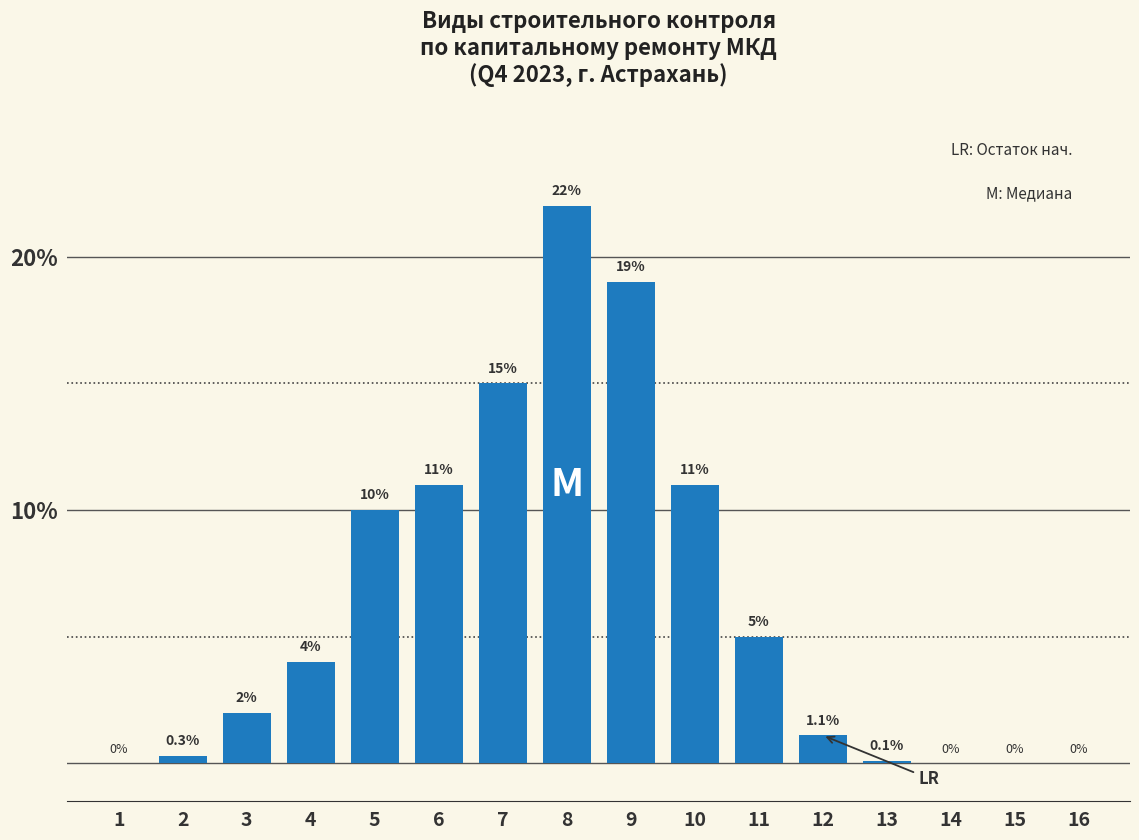

Reading left to right, list all the values displayed in this chart.

1=0.0	2=0.3	3=2.0	4=4.0	5=10.0	6=11.0	7=15.0	8=22.0	9=19.0	10=11.0	11=5.0	12=1.1	13=0.1	14=0.0	15=0.0	16=0.0